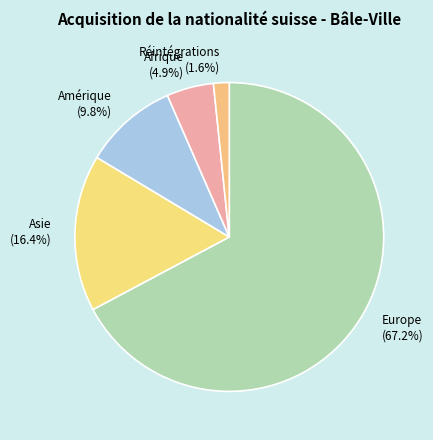

What percentage is NOT represented by Afrique?

95.1%